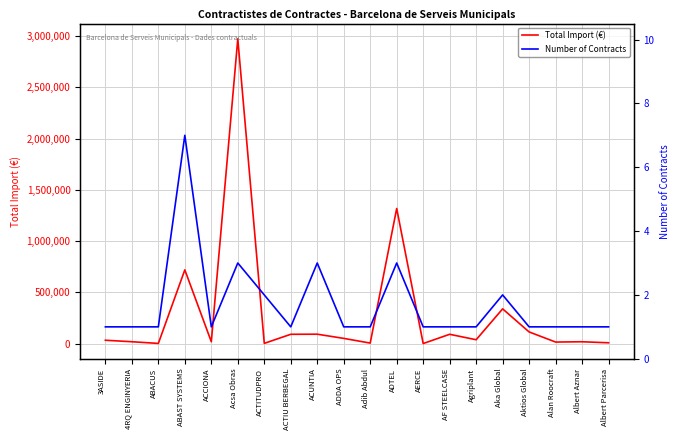

Does the chart display data point markers on the line(s)?

No